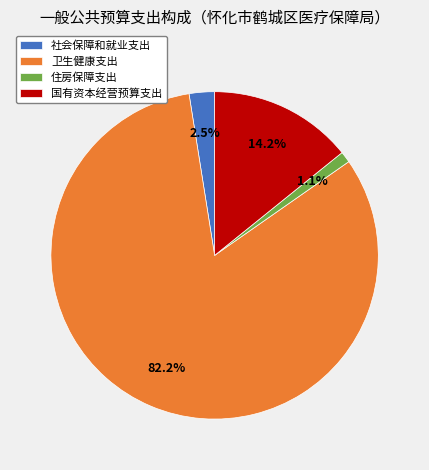

To the nearest percent, what percentage of the pie is 国有资本经营预算支出?

14%